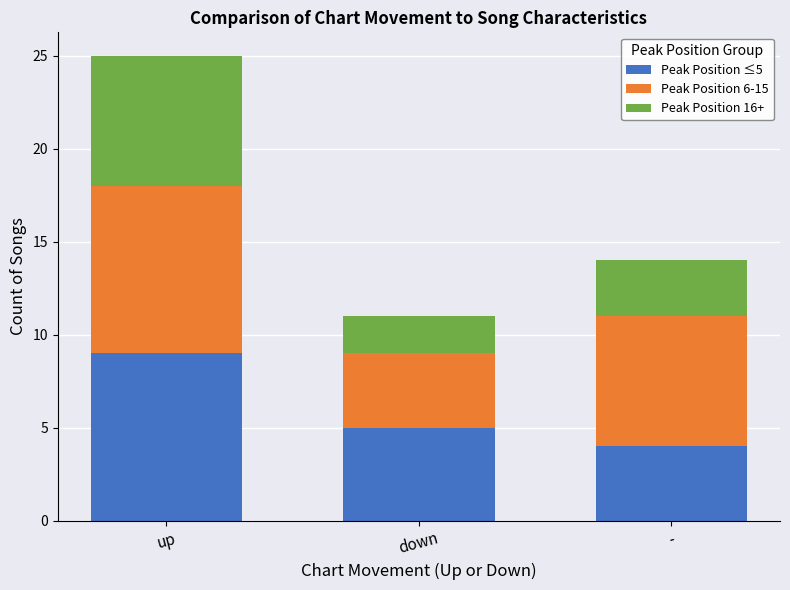

At which category is the sum across all series the highest?

up